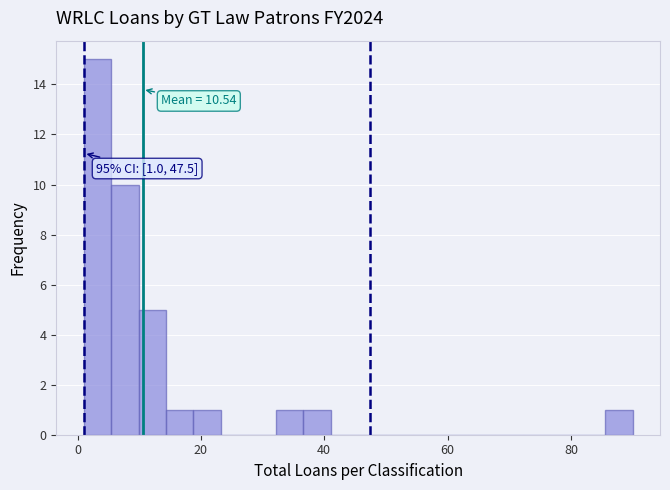

Around what value on the x-axis is the tallest bar? Give the approximate position of its centre, as read against the axis.

4